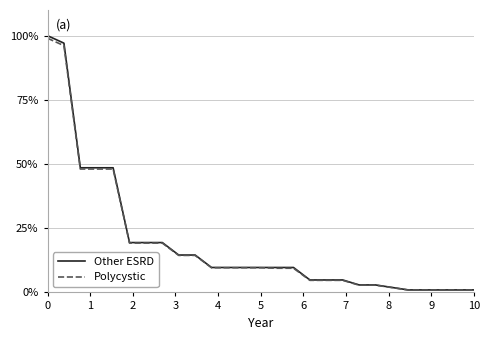

Rank the series by their maximum value, from lowest to highest.

Polycystic, Other ESRD